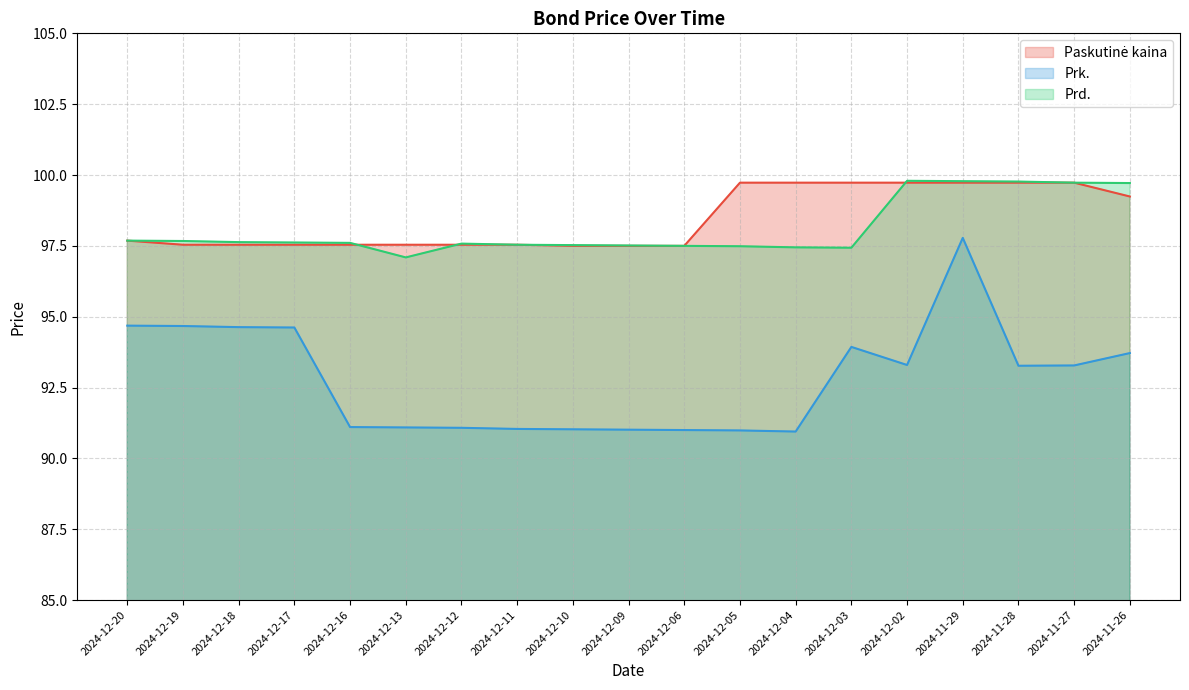

Reading left to right, transcribe all the data shown in this chart.

Paskutinė kaina: 2024-12-20=97.7	2024-12-19=97.5	2024-12-18=97.5	2024-12-17=97.5	2024-12-16=97.5	2024-12-13=97.5	2024-12-12=97.5	2024-12-11=97.5	2024-12-10=97.5	2024-12-09=97.5	2024-12-06=97.5	2024-12-05=99.7	2024-12-04=99.7	2024-12-03=99.7	2024-12-02=99.7	2024-11-29=99.7	2024-11-28=99.7	2024-11-27=99.7	2024-11-26=99.2
Prk.: 2024-12-20=94.7	2024-12-19=94.7	2024-12-18=94.6	2024-12-17=94.6	2024-12-16=91.1	2024-12-13=91.1	2024-12-12=91.1	2024-12-11=91.0	2024-12-10=91.0	2024-12-09=91.0	2024-12-06=91.0	2024-12-05=91.0	2024-12-04=90.9	2024-12-03=93.9	2024-12-02=93.3	2024-11-29=97.8	2024-11-28=93.3	2024-11-27=93.3	2024-11-26=93.7
Prd.: 2024-12-20=97.7	2024-12-19=97.7	2024-12-18=97.6	2024-12-17=97.6	2024-12-16=97.6	2024-12-13=97.1	2024-12-12=97.6	2024-12-11=97.5	2024-12-10=97.5	2024-12-09=97.5	2024-12-06=97.5	2024-12-05=97.5	2024-12-04=97.4	2024-12-03=97.4	2024-12-02=99.8	2024-11-29=99.8	2024-11-28=99.8	2024-11-27=99.7	2024-11-26=99.7